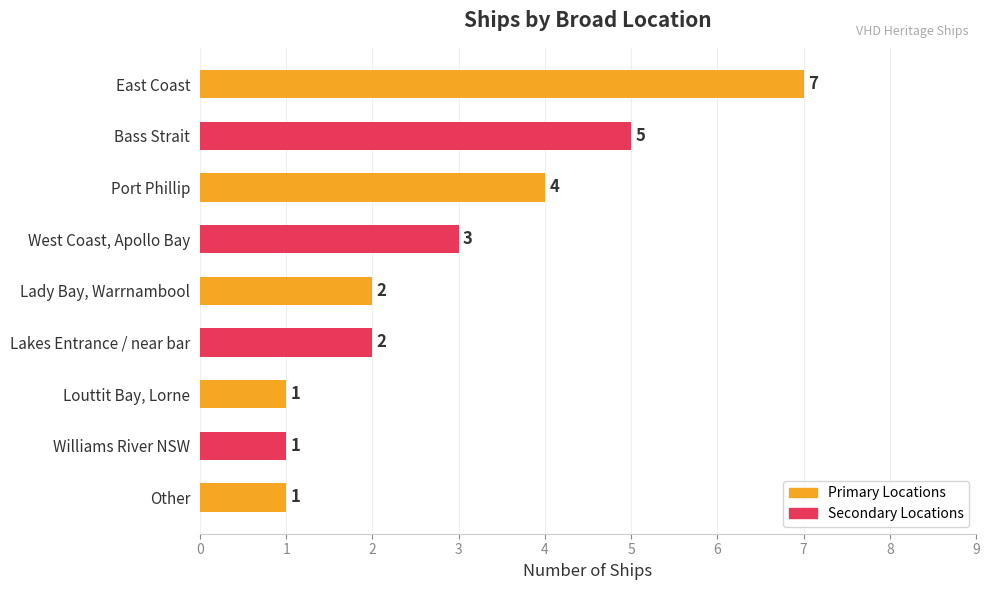

Reading top to bottom, extract all data points from this chart.

7	5	4	3	2	2	1	1	1